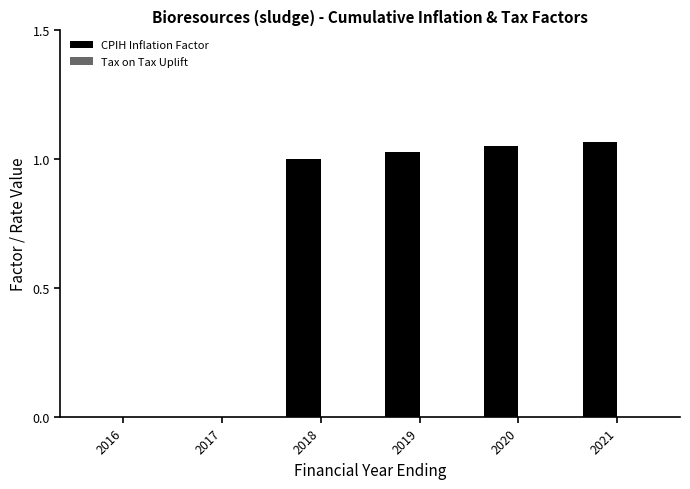

What is the sum of the values at 2020 and 2019?

2.1